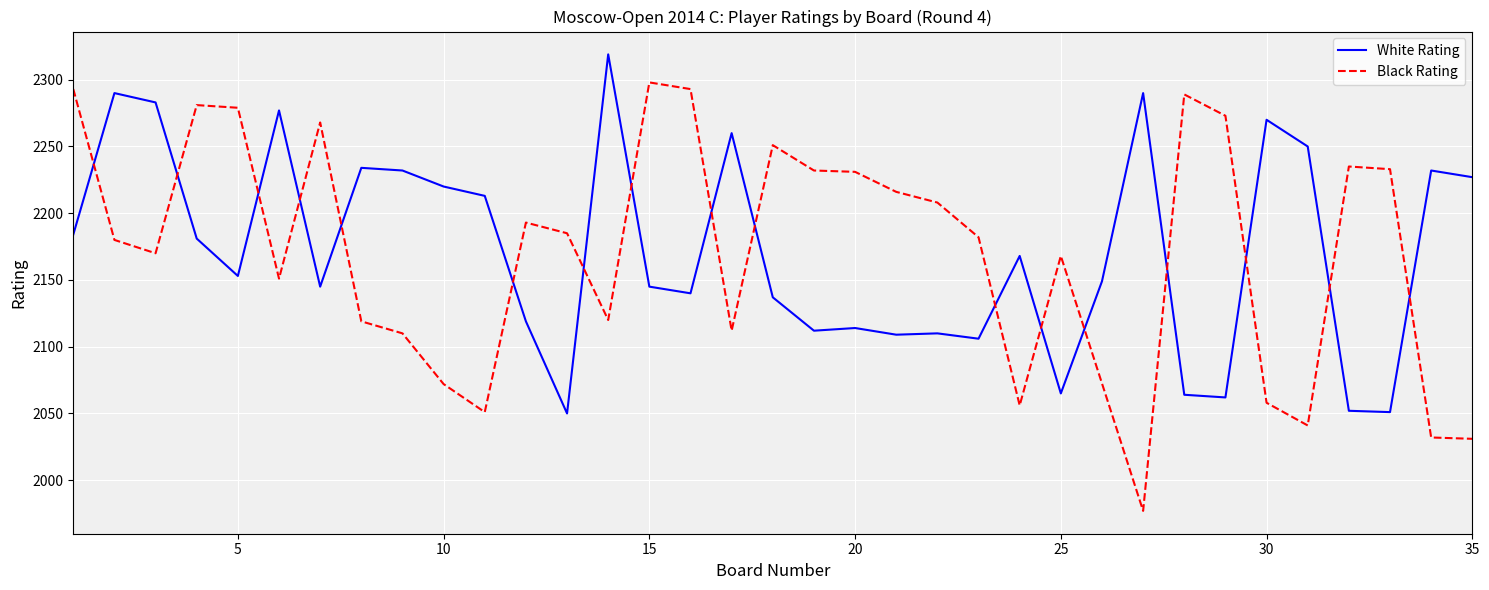

What is the change in value from 22 to 27?

+180